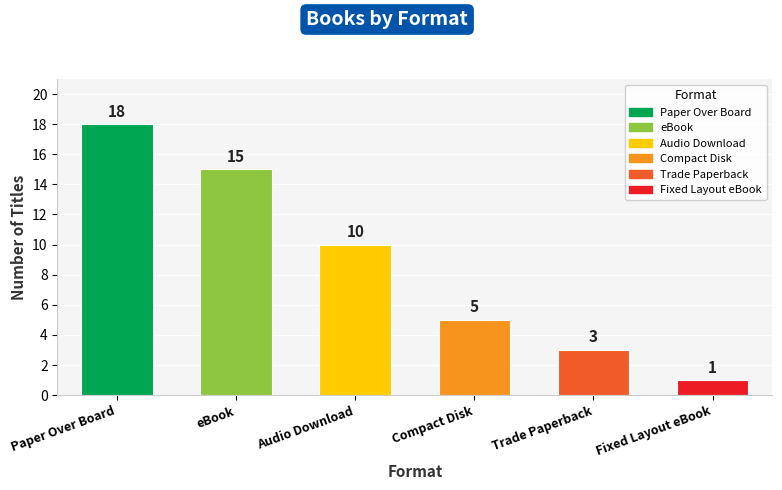

Reading left to right, extract all data points from this chart.

Paper Over Board=18	eBook=15	Audio Download=10	Compact Disk=5	Trade Paperback=3	Fixed Layout eBook=1